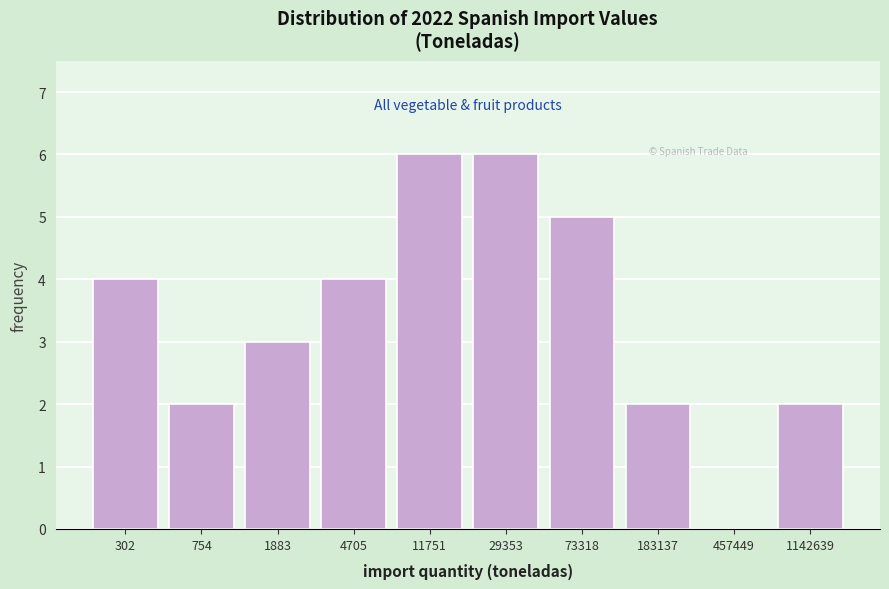

Reading right to left, list all the values displayed in this chart.

1142639=2	457449=0	183137=2	73318=5	29353=6	11751=6	4705=4	1883=3	754=2	302=4